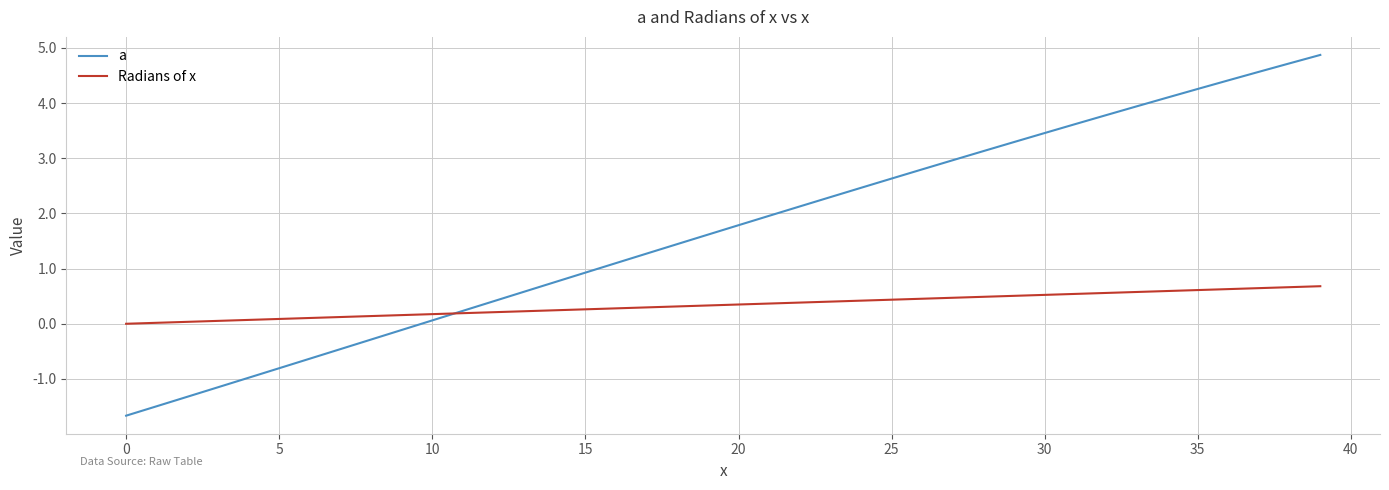

Which series has the largest total across all categories?

a